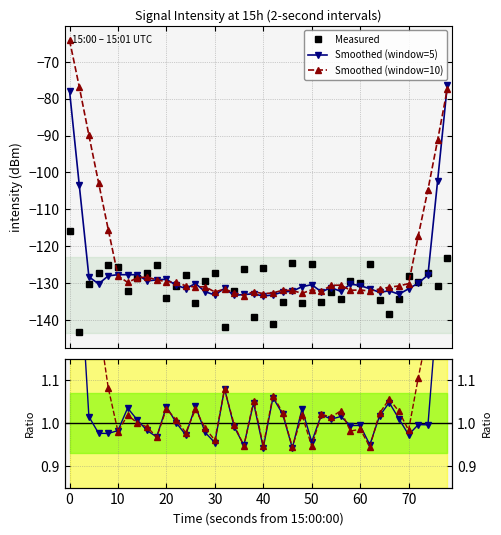

What is the difference between the maximum and minimum values in the Ratio to smoothed(5) series?

0.7